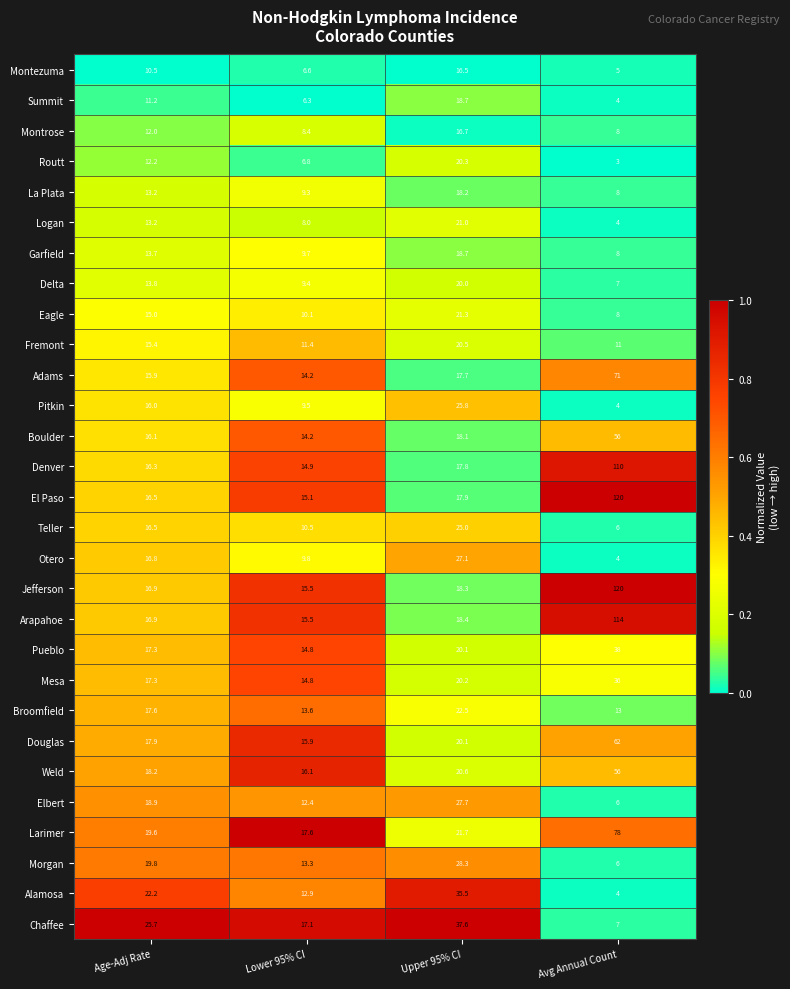

What value does the Otero series have at Lower 95% CI?

9.8